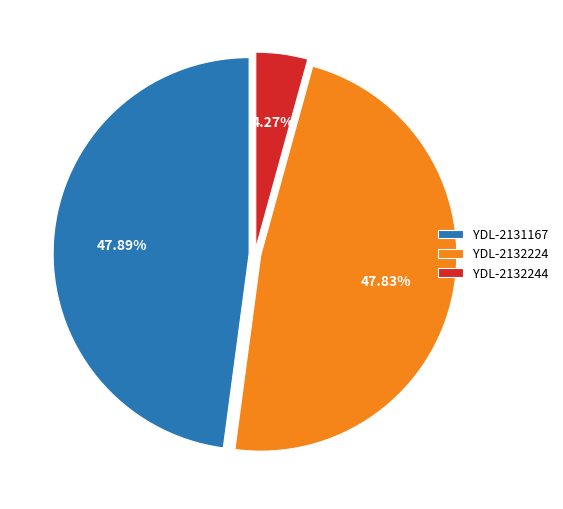

Which slice is the smallest?

YDL-2132244